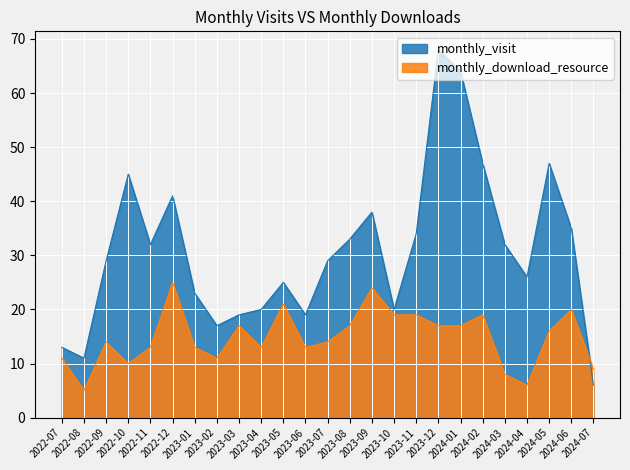

What position from the right is 2023-11?

9